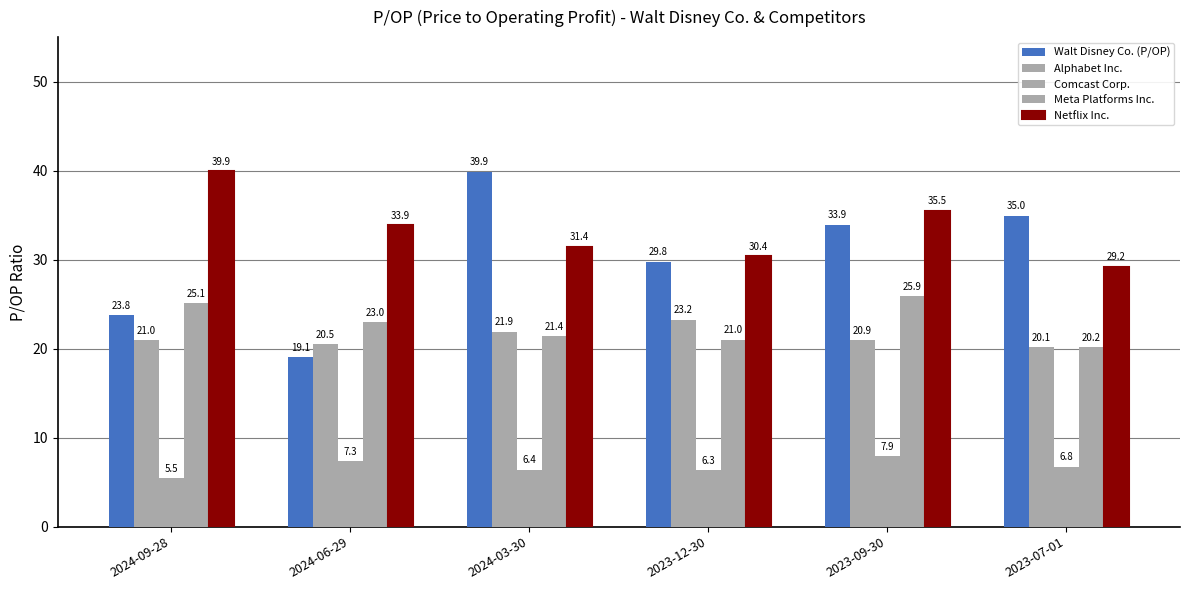

How many categories are shown in the chart?

6